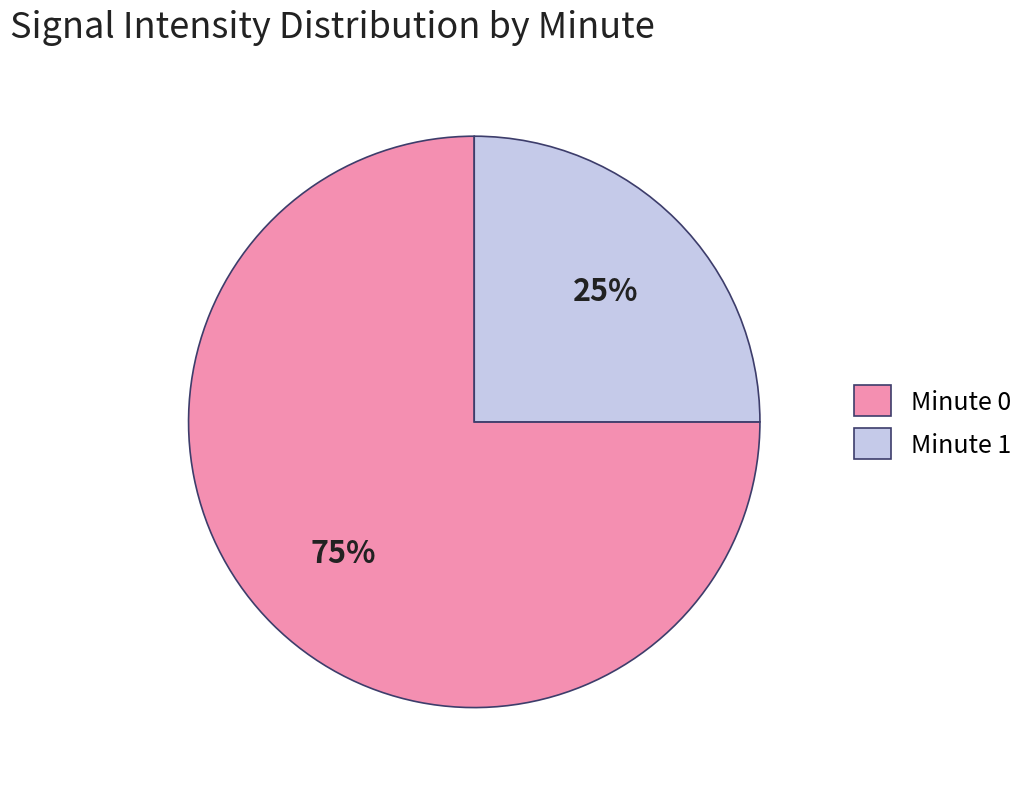

The Minute 1 slice represents 25% of the pie. True or false?

True